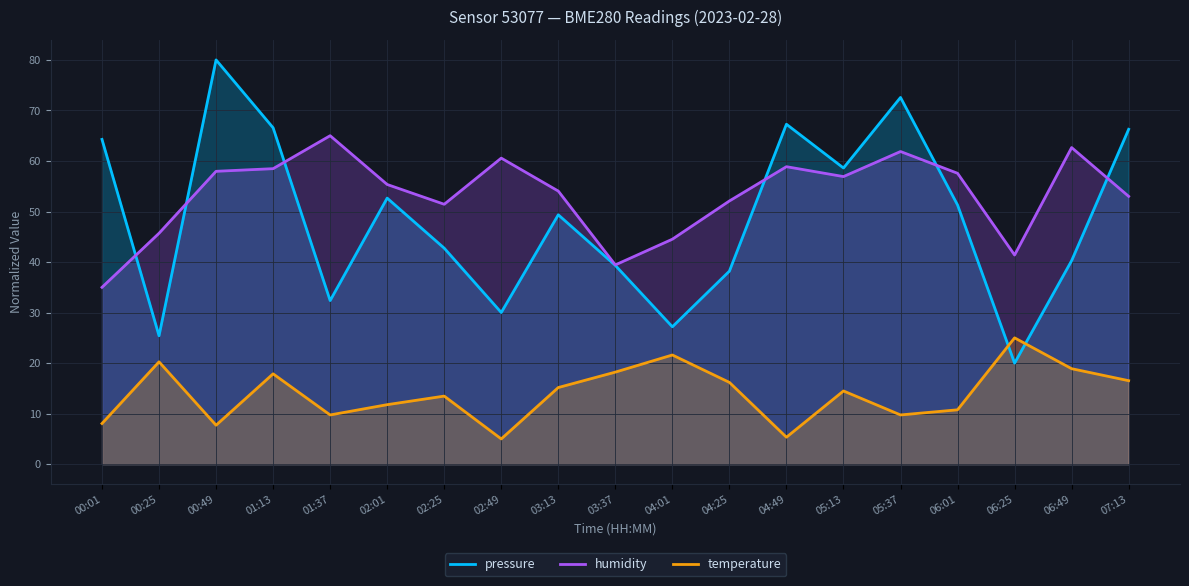

How many distinct data groups are displayed?

3